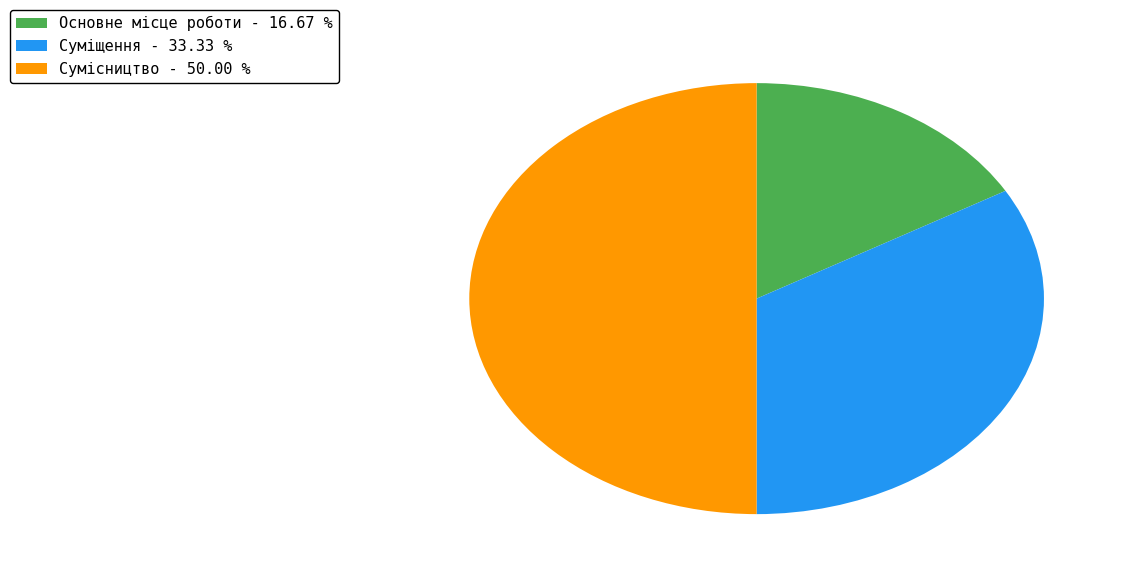

Do Сумісництво - 50.00 % and Основне місце роботи - 16.67 % together represent more than half of the pie?

Yes